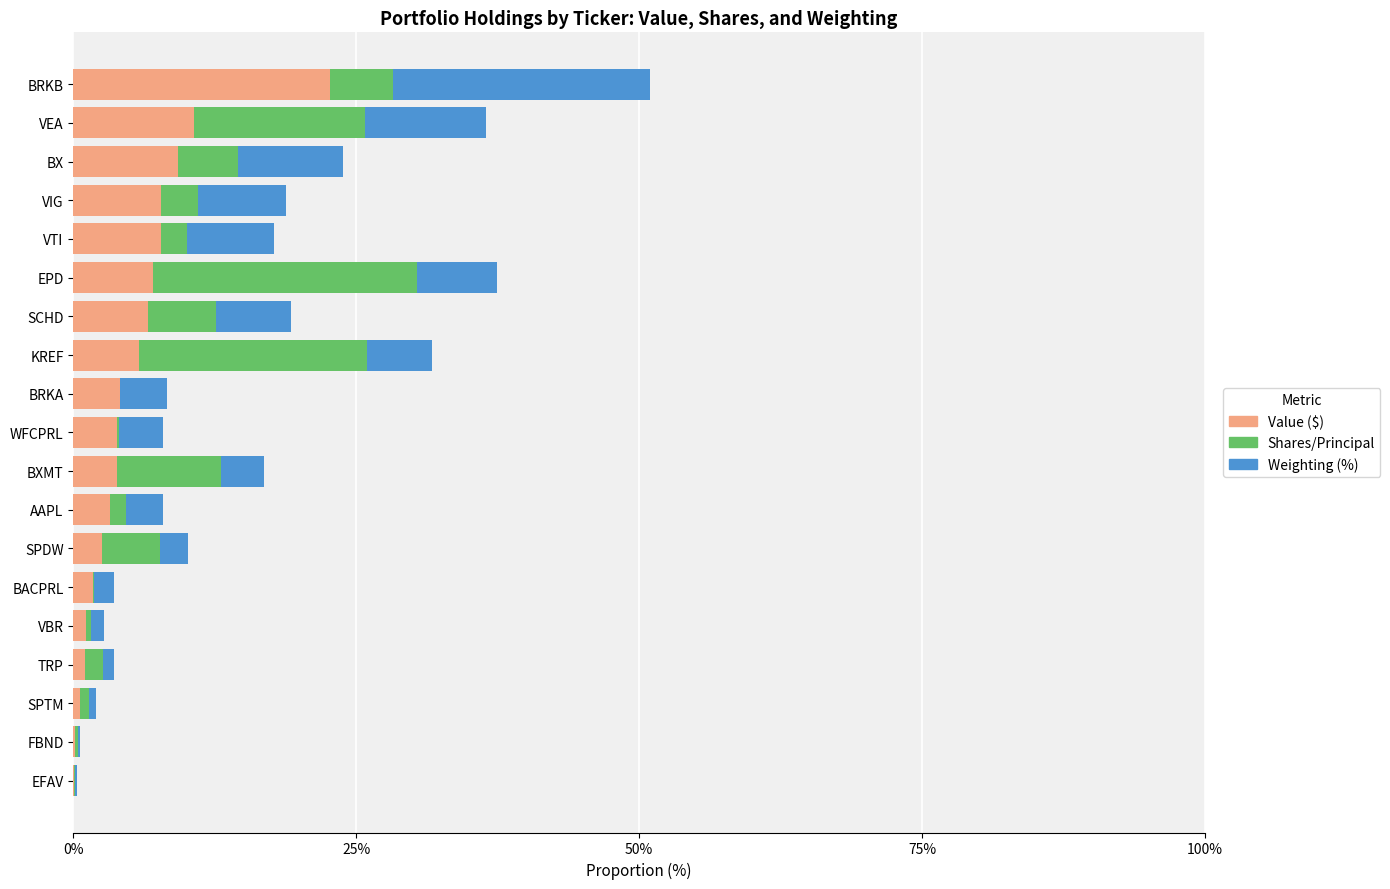

Is it true that Value ($) equals 7.0 at EPD?

True